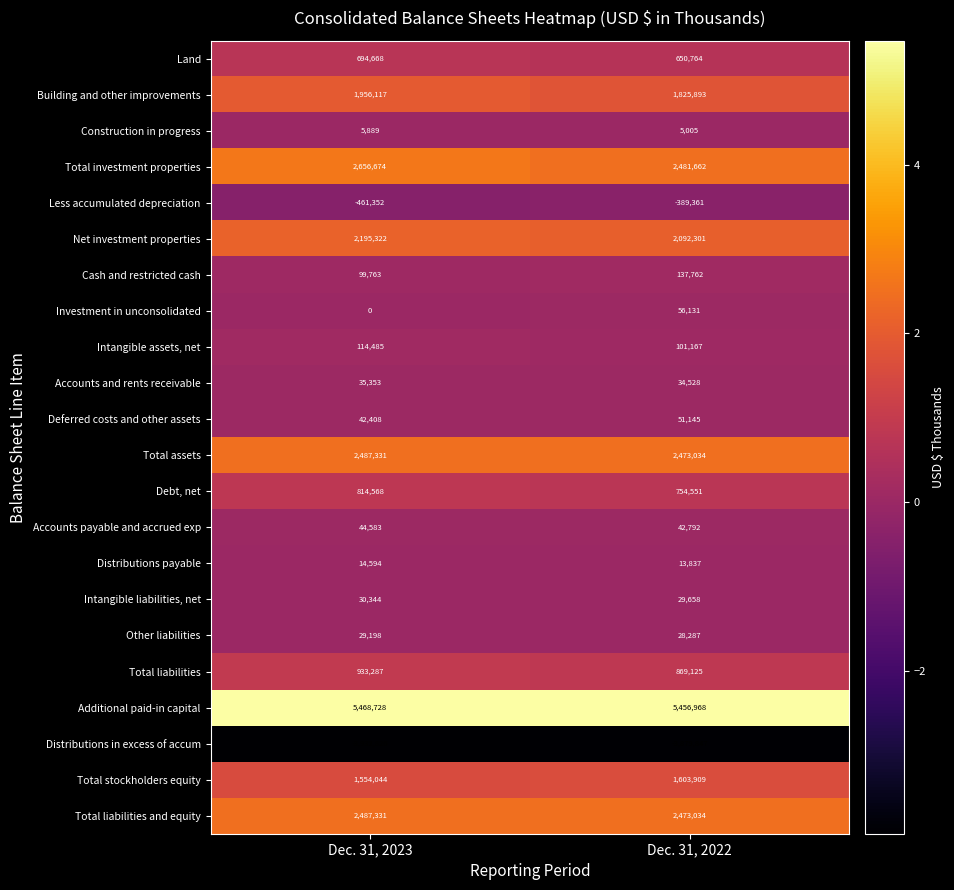

What is the approximate value of Intangible liabilities, net at Dec. 31, 2023, to the nearest 10?

30340